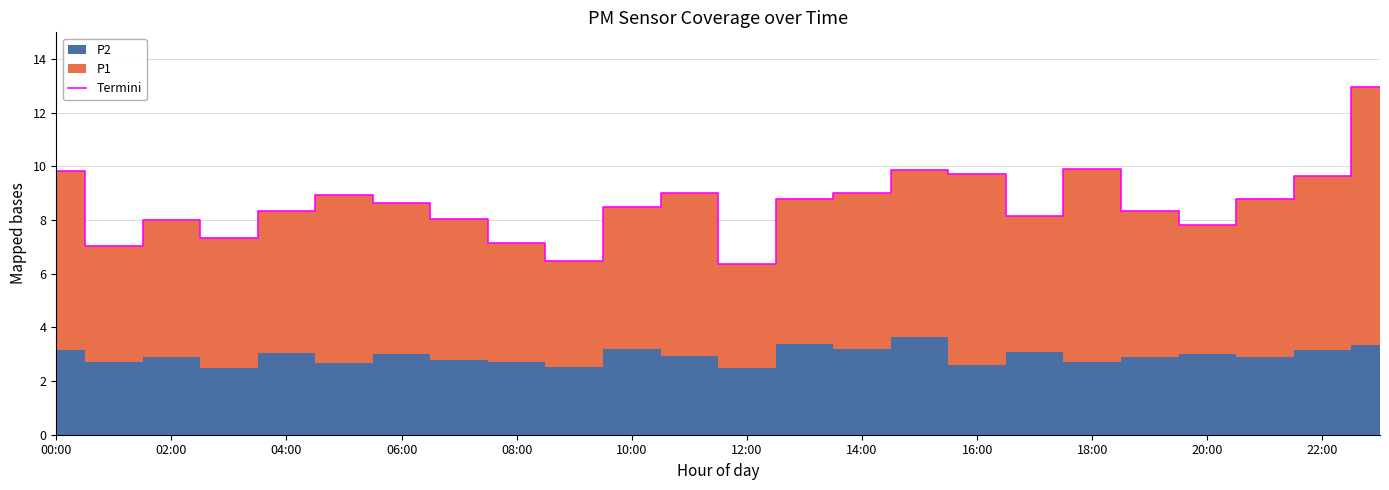

True or false: there are more than 2 points higher than both neighbors.

True